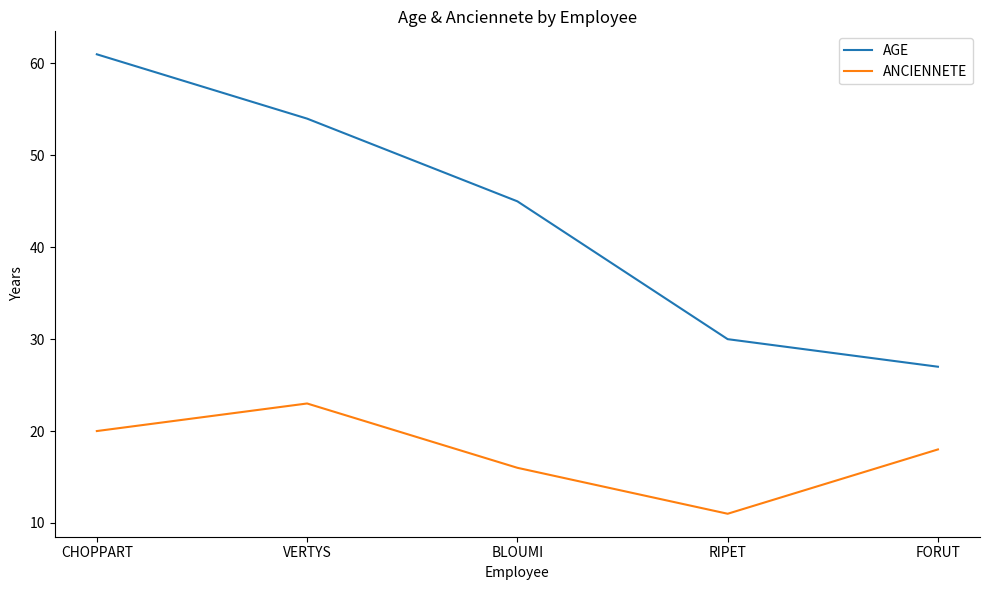

What is the approximate value of ANCIENNETE at FORUT, to the nearest 10?

20